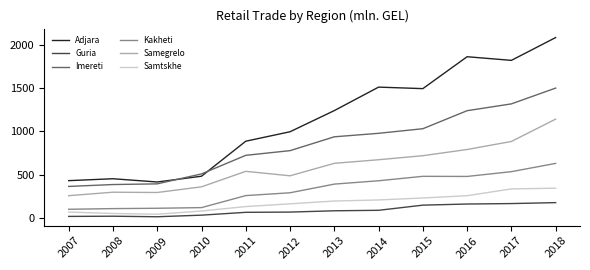

What is the difference between the highest and lowest values at 2018?

1911.6